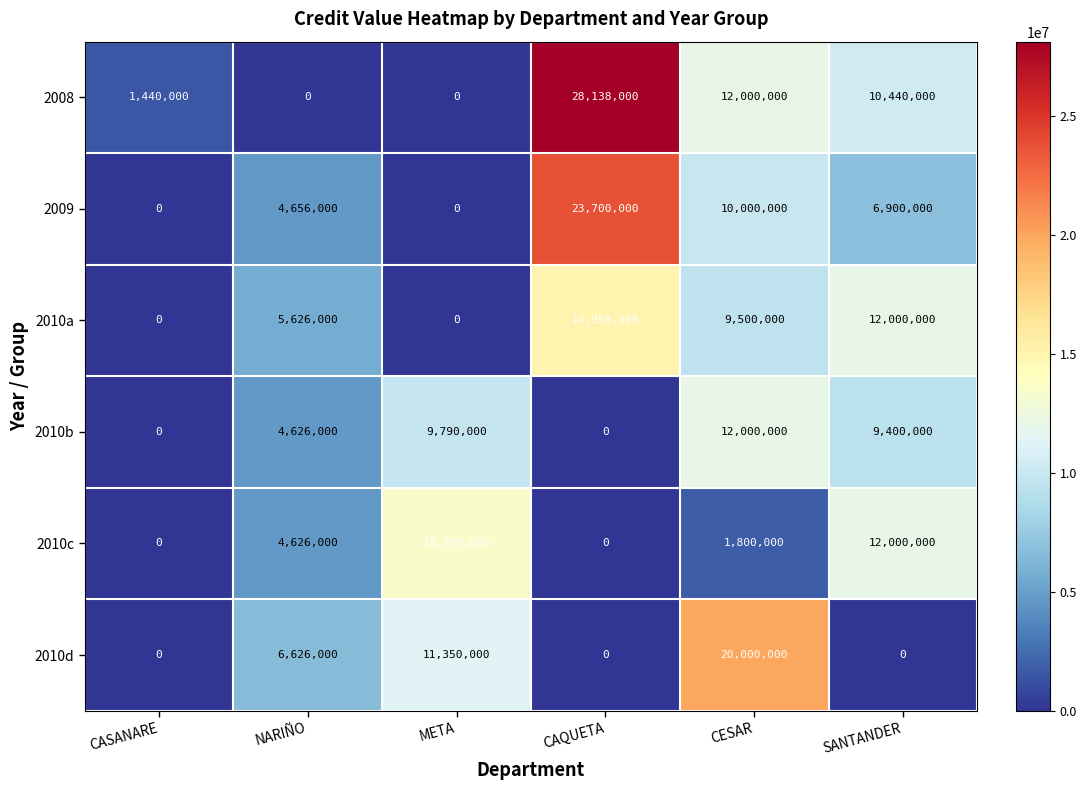

Count the 2010a values in the range 0 to 12000000.

5